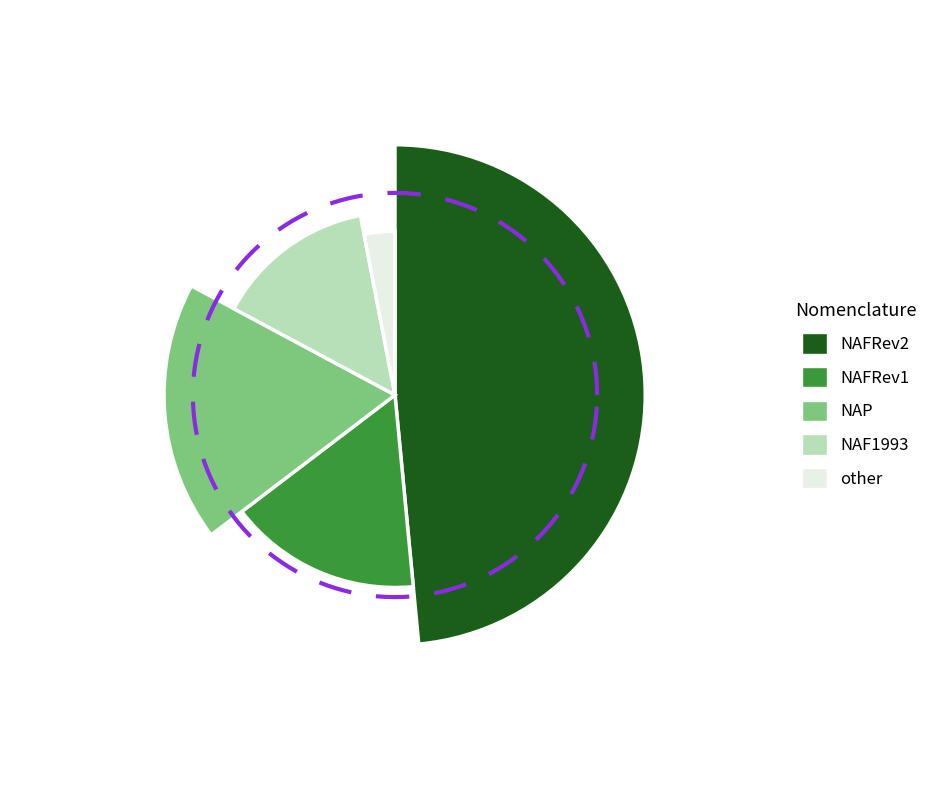

To the nearest percent, what percentage of the pie is NAP?

18%